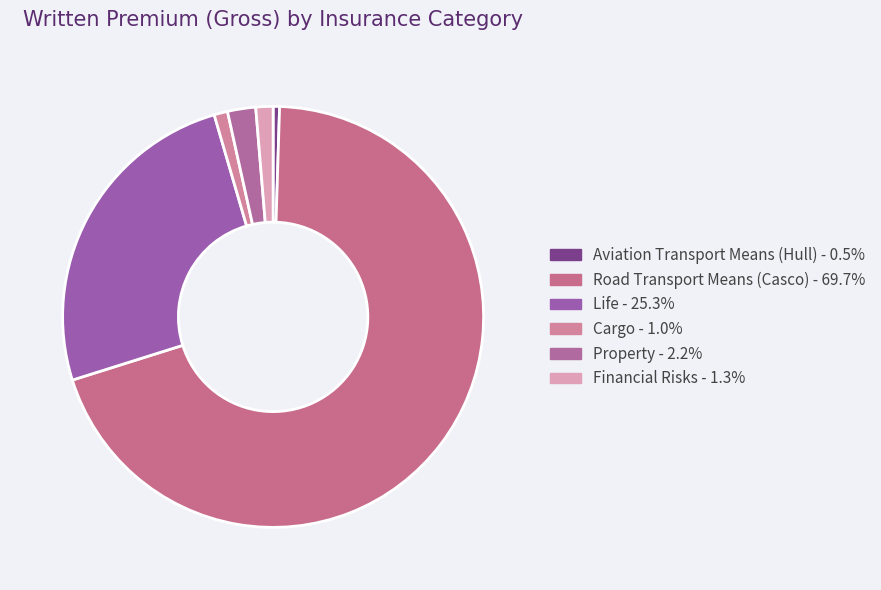

The Road Transport Means (Casco) slice represents 63% of the pie. True or false?

False